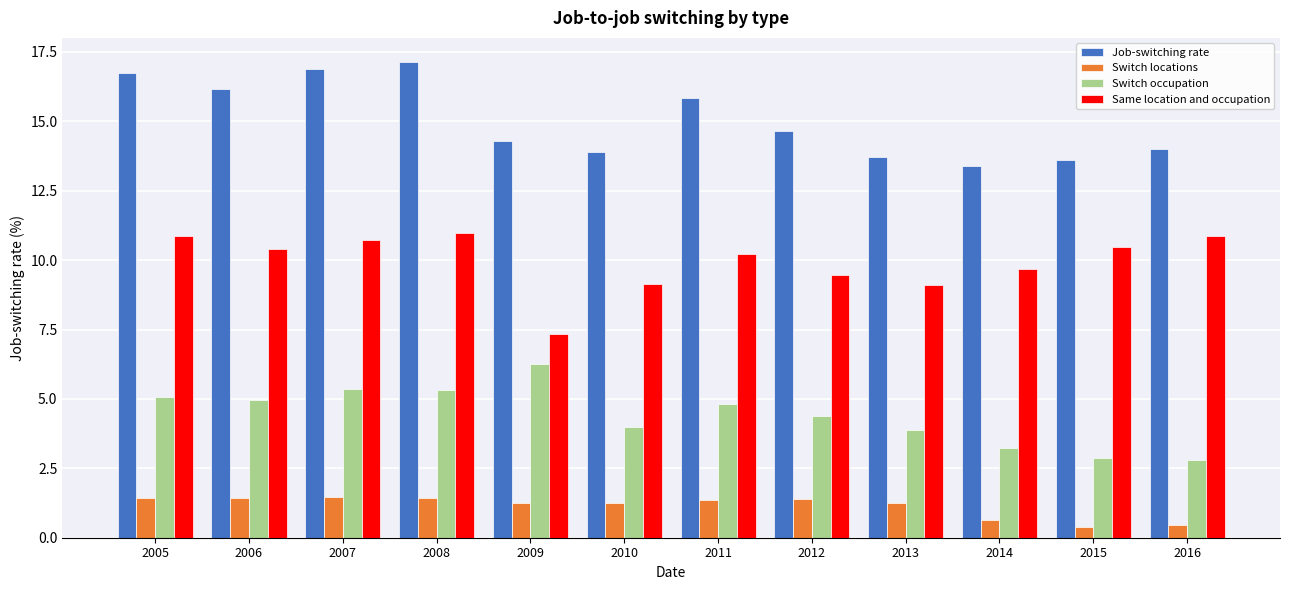

At how many categories does at least one series exceed 12?

12